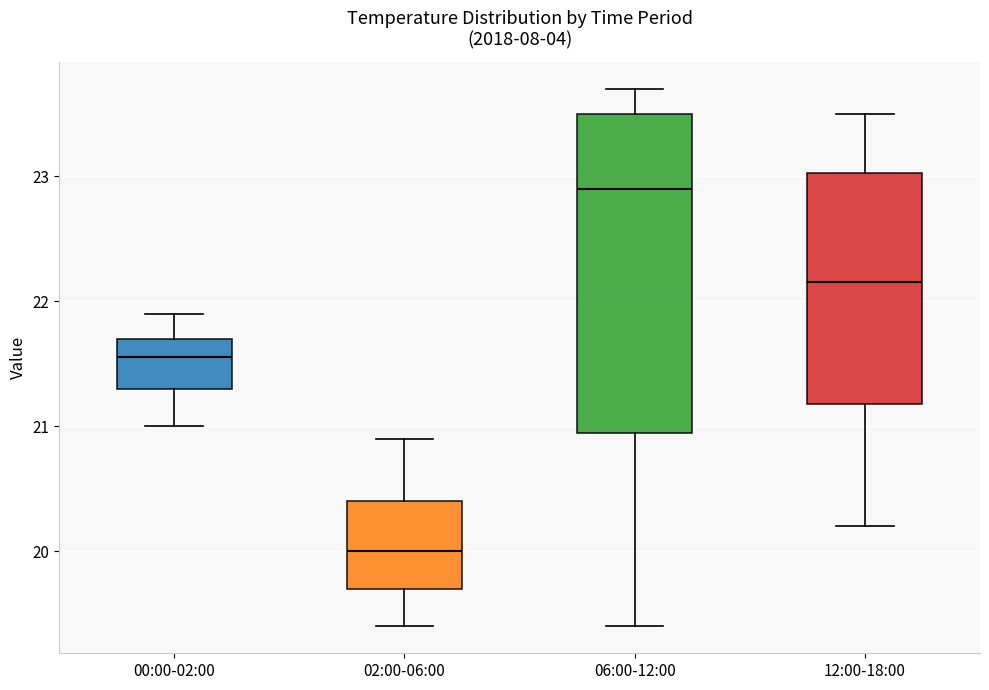

Reading left to right, read every box against the y-axis: the position of its median line, the range the box covers, and the ends of its whiskers. The values are not printed on the chart, so give them approximately, as read against the axis.

00:00-02:00: median 21.6, box 21.3 to 21.7, whiskers 21.0 to 21.9
02:00-06:00: median 20.0, box 19.7 to 20.4, whiskers 19.4 to 20.9
06:00-12:00: median 22.9, box 21.0 to 23.5, whiskers 19.4 to 23.7
12:00-18:00: median 22.2, box 21.2 to 23.0, whiskers 20.2 to 23.5